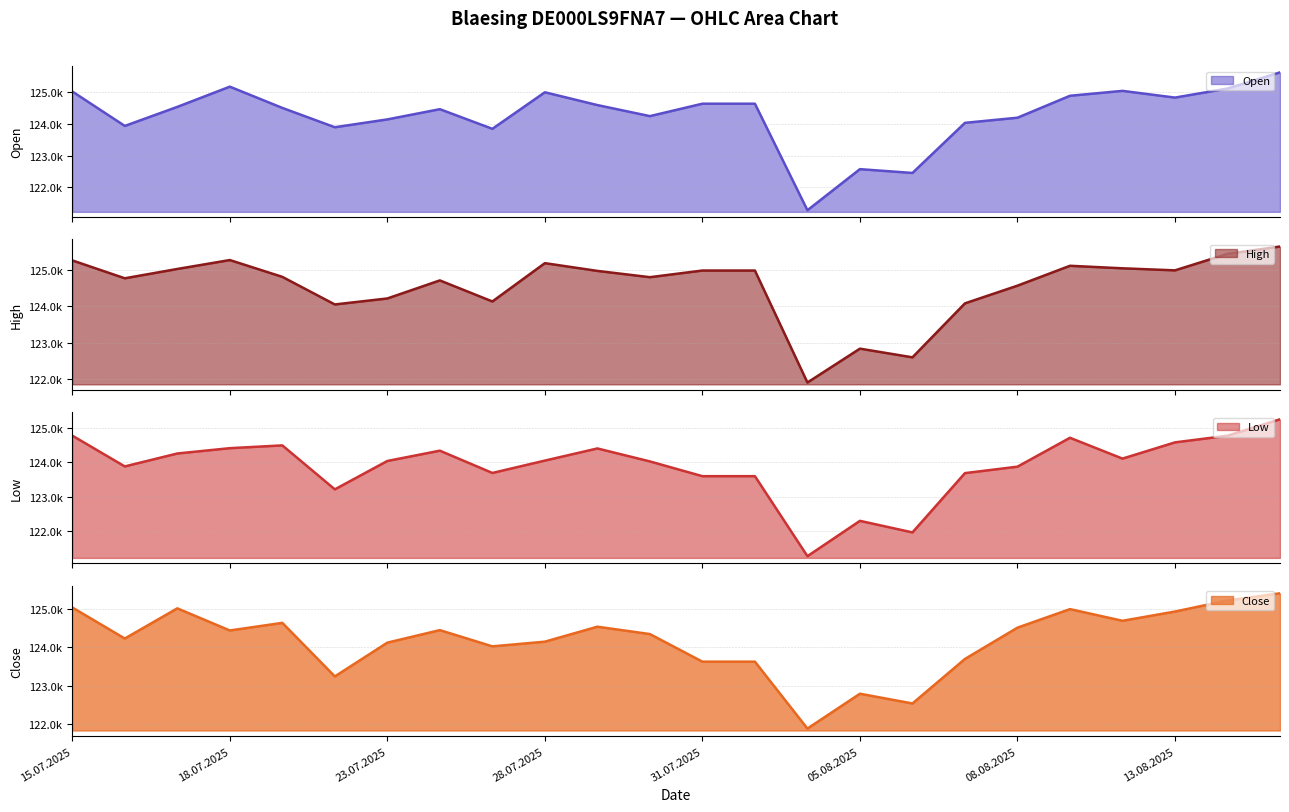

The value of High at 21.07.2025 is 124806. True or false?

True